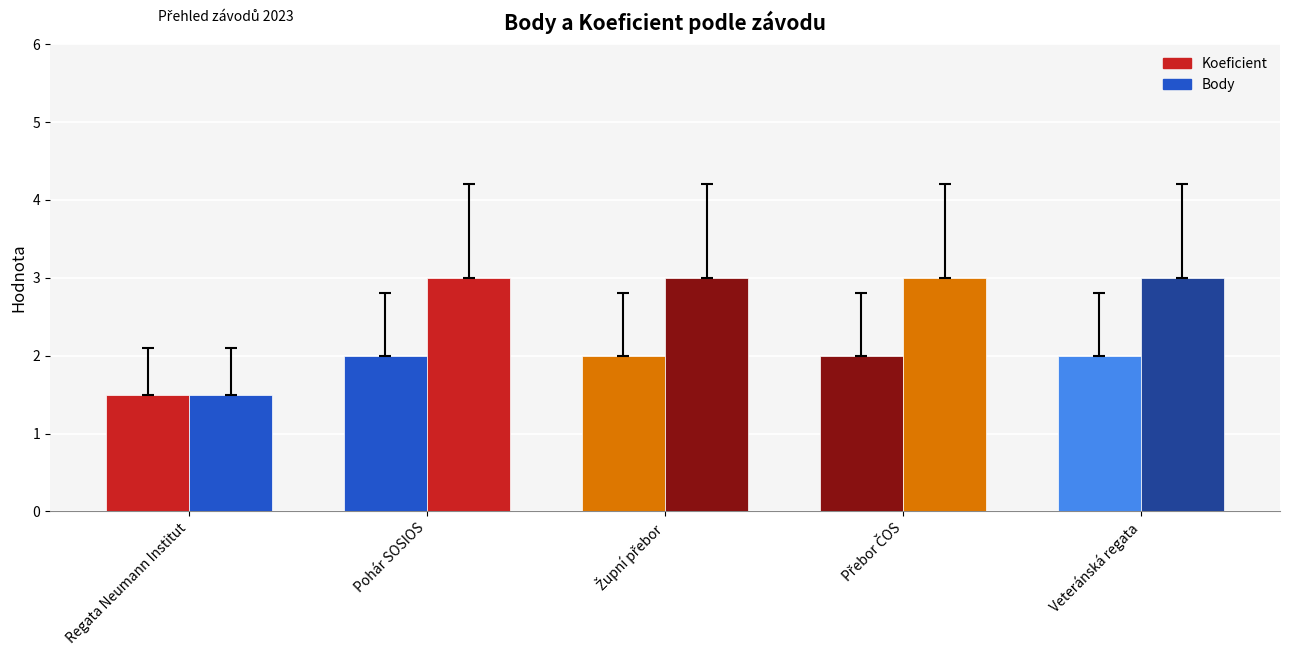

The Koeficient series shows 2.0 at Veteránská regata. True or false?

True